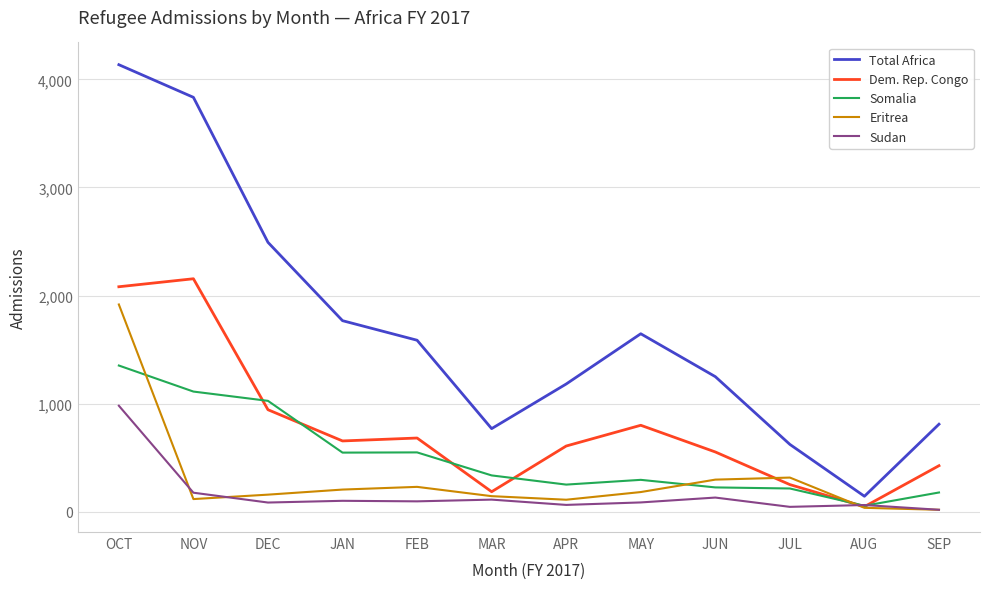

Rank the series by their maximum value, from lowest to highest.

Sudan, Somalia, Eritrea, Dem. Rep. Congo, Total Africa